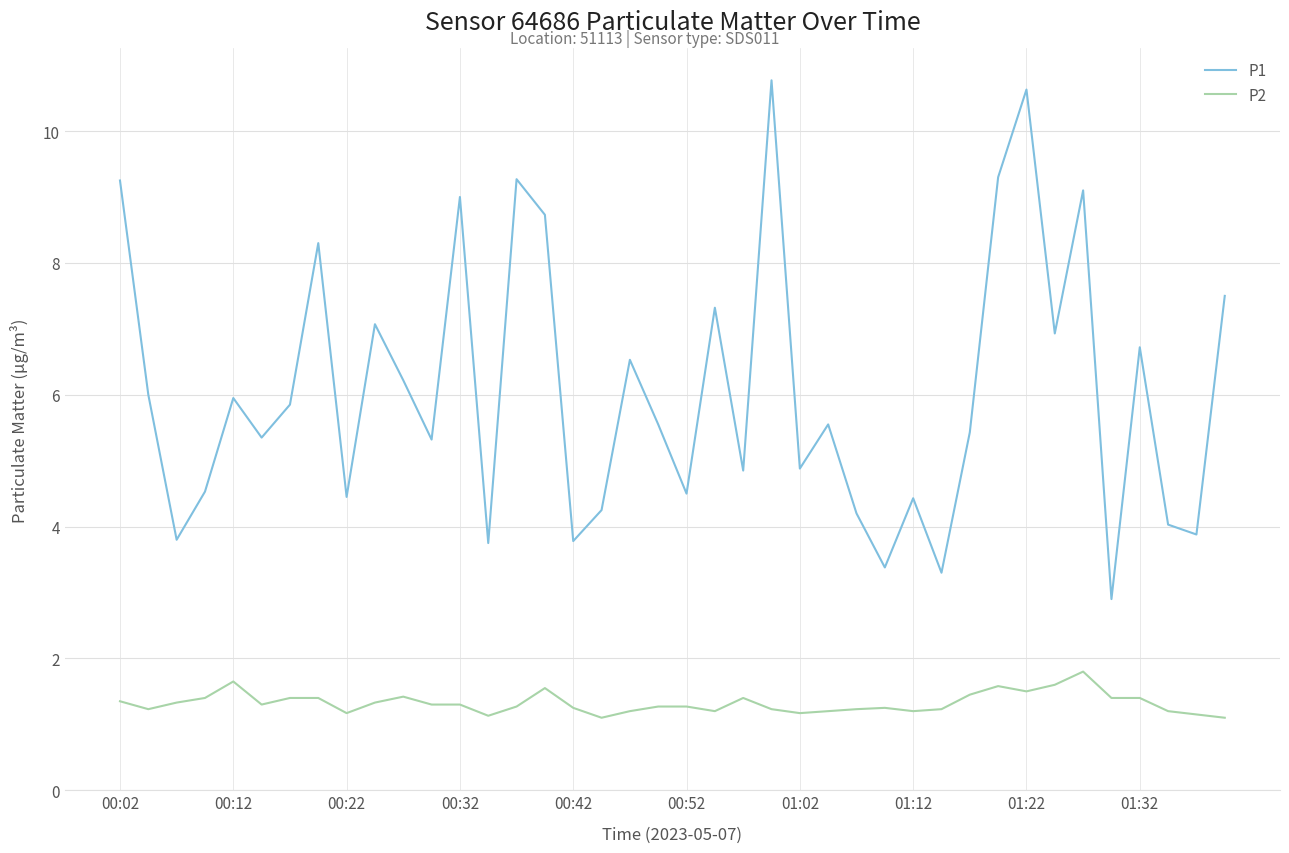

Which series has the largest range (max minus min)?

P1